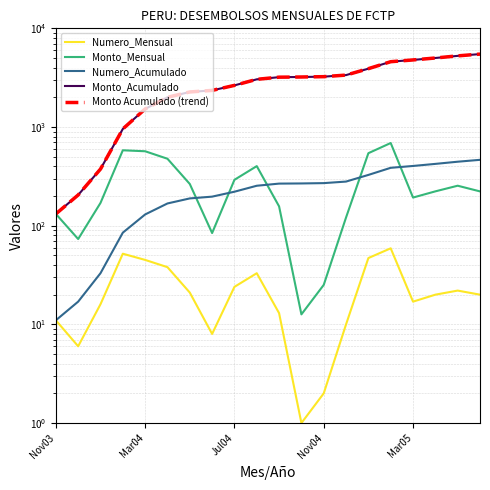

True or false: Monto Acumulado (trend) has a value of 1534.5 at 9.

False